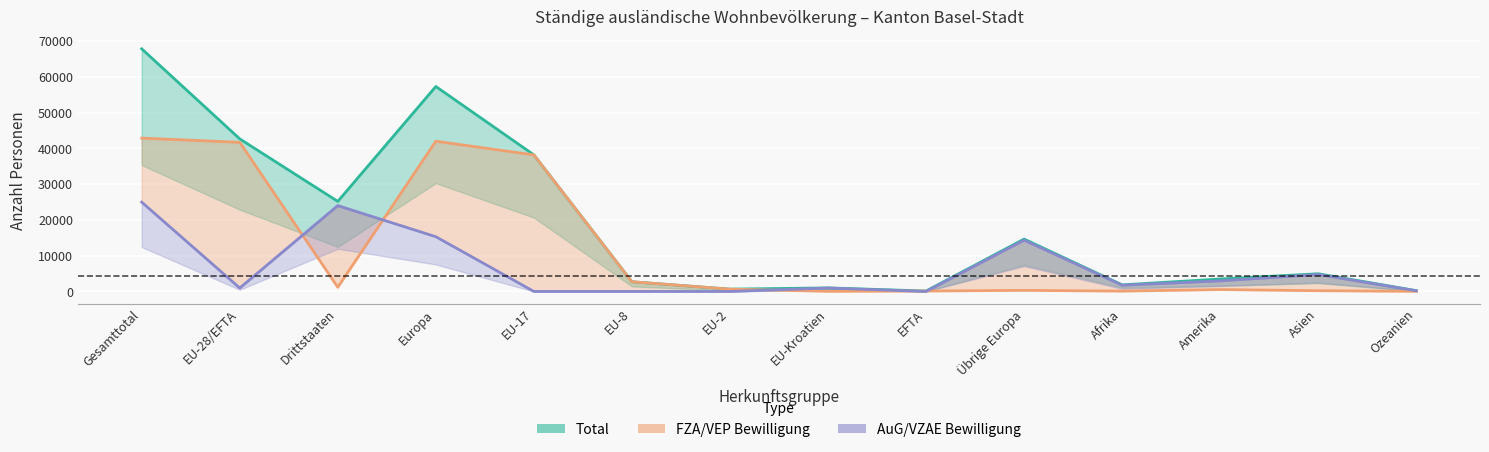

Which has a higher value, Drittstaaten or EU-17?

EU-17